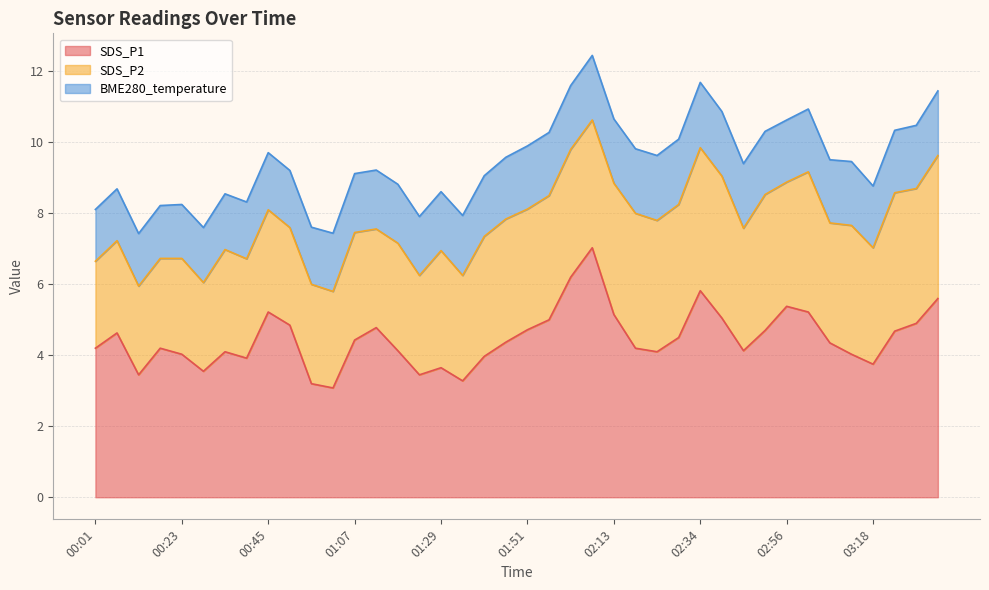

At 00:40, list the series in order from largest to smallest.

SDS_P1, SDS_P2, BME280_temperature